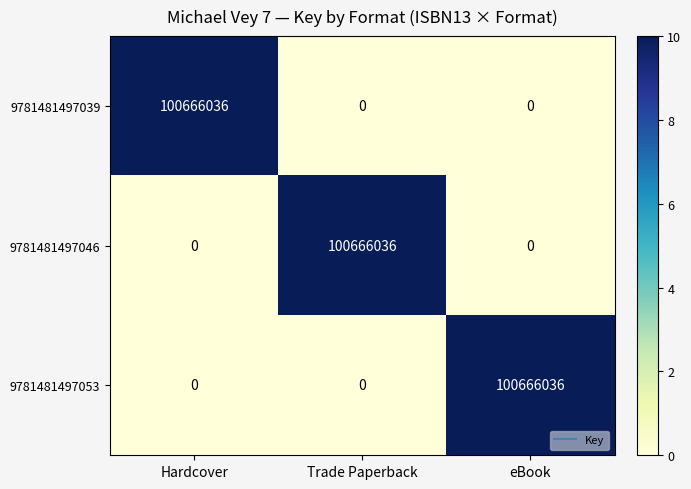

What is the greatest value displayed?

100666036